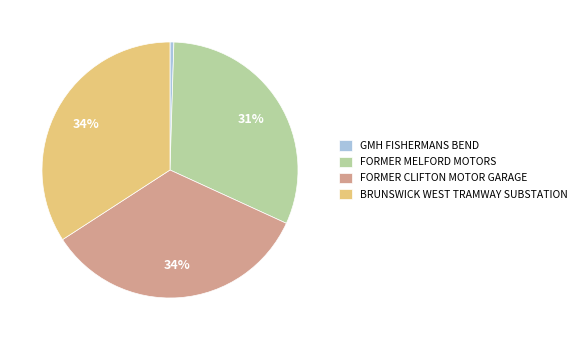

True or false: GMH FISHERMANS BEND accounts for 12% of the total.

False